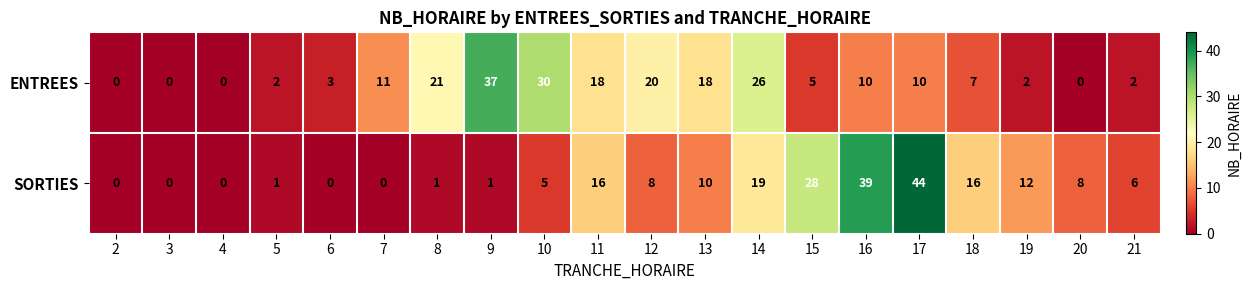

Which series has the widest spread of values?

SORTIES